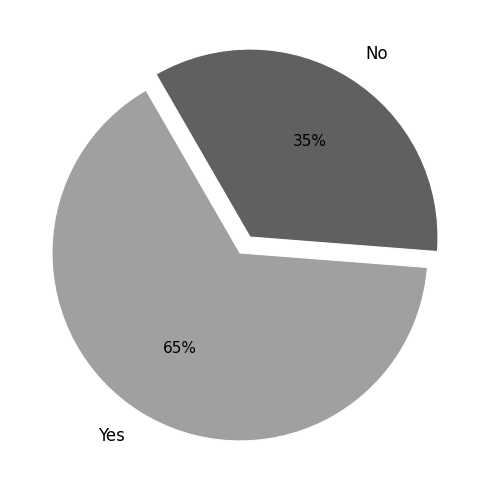

Which category accounts for the majority?

Yes